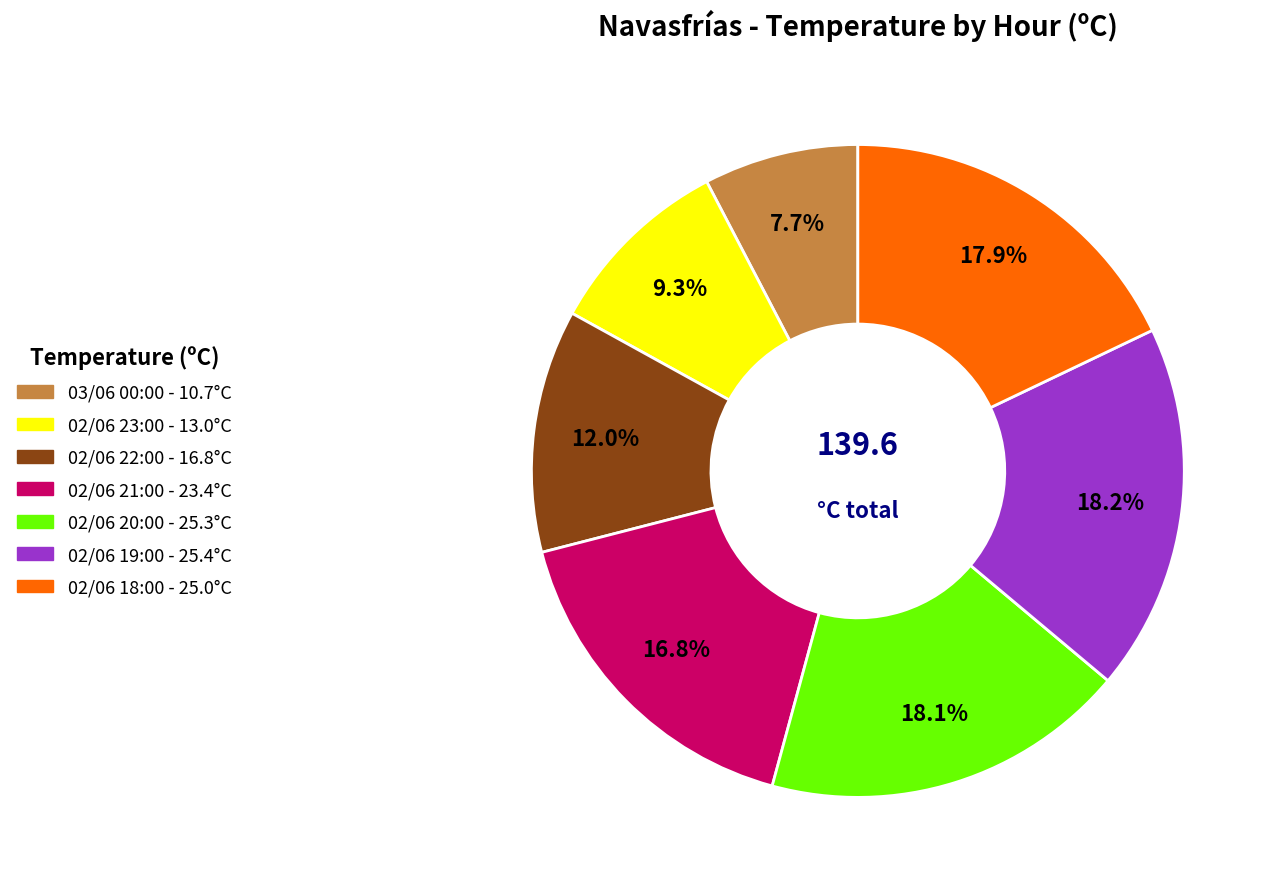

What is the smallest slice in the pie chart?

03/06 00:00